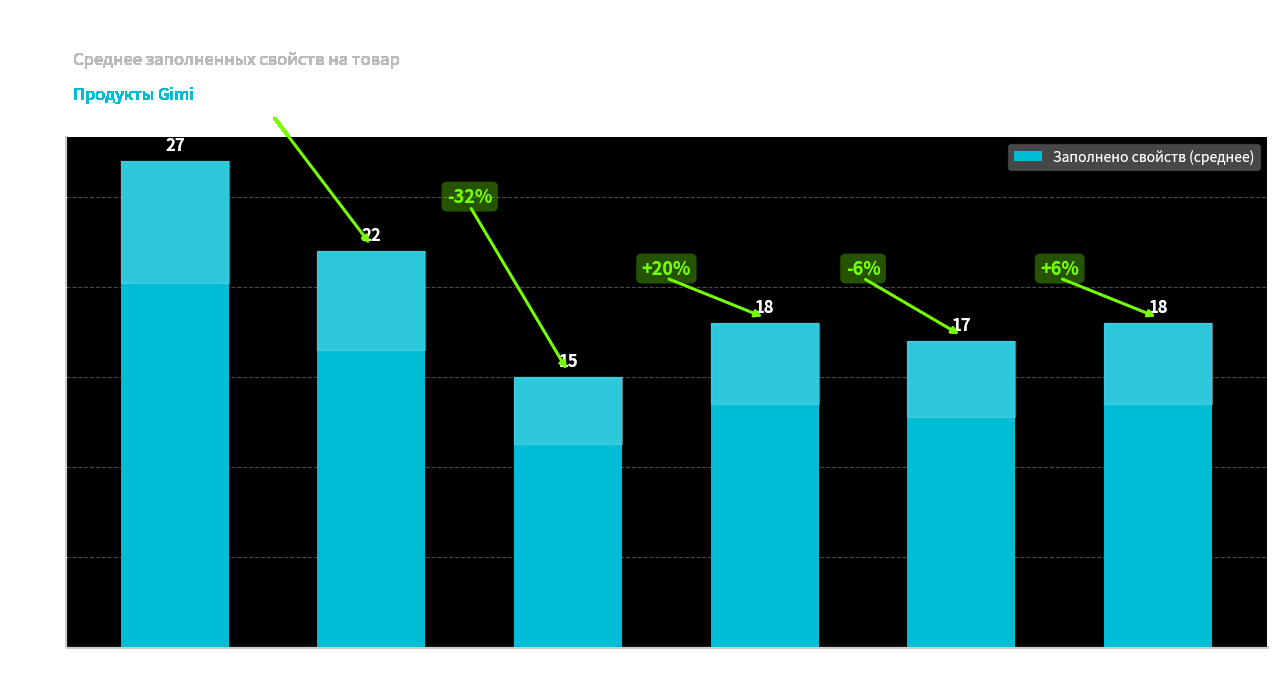

How many data points are less than 18?

2